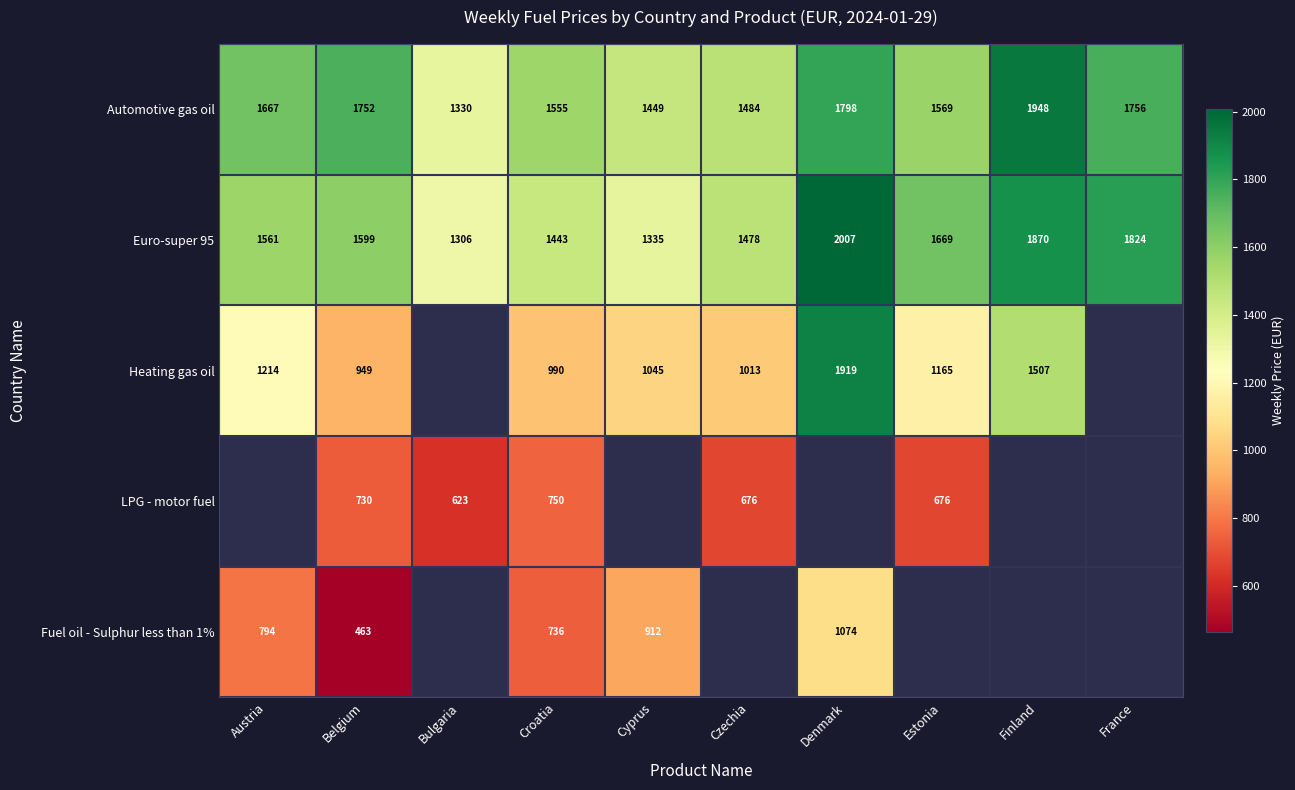

Rank the categories by Automotive gas oil value from highest to lowest.

Finland, Denmark, France, Belgium, Austria, Estonia, Croatia, Czechia, Cyprus, Bulgaria